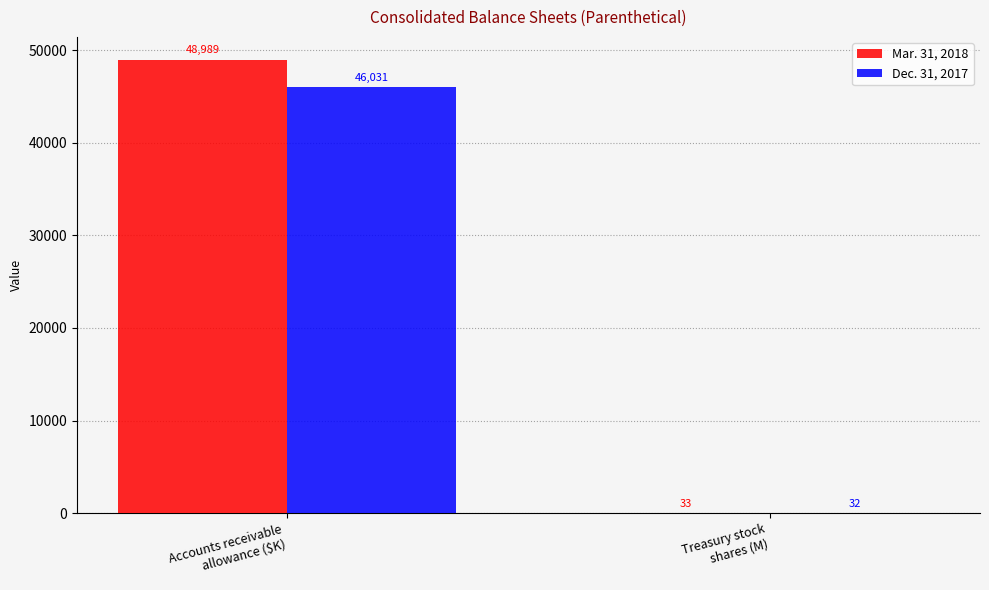

How many groups of bars are there?

2